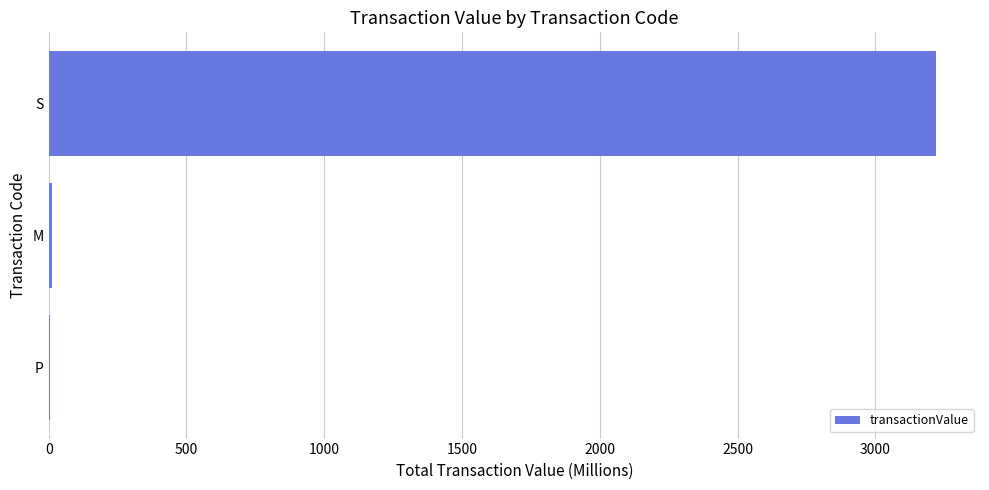

Which label corresponds to the largest value in the chart?

S